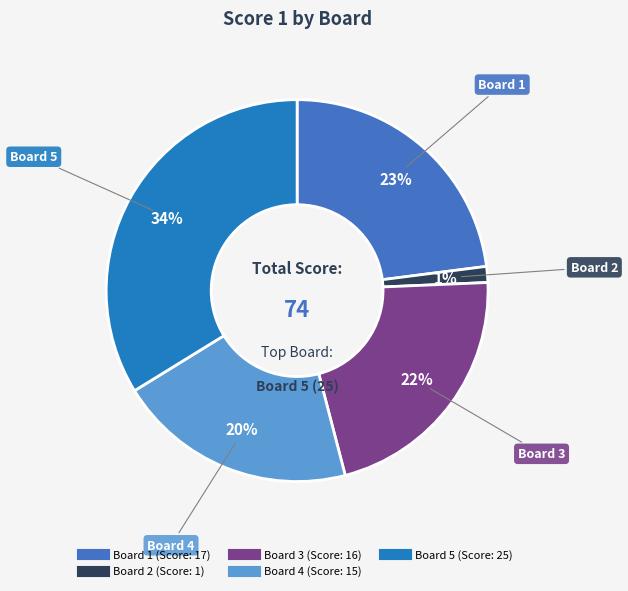

Rank the categories by value from lowest to highest.

Board 2, Board 4, Board 3, Board 1, Board 5